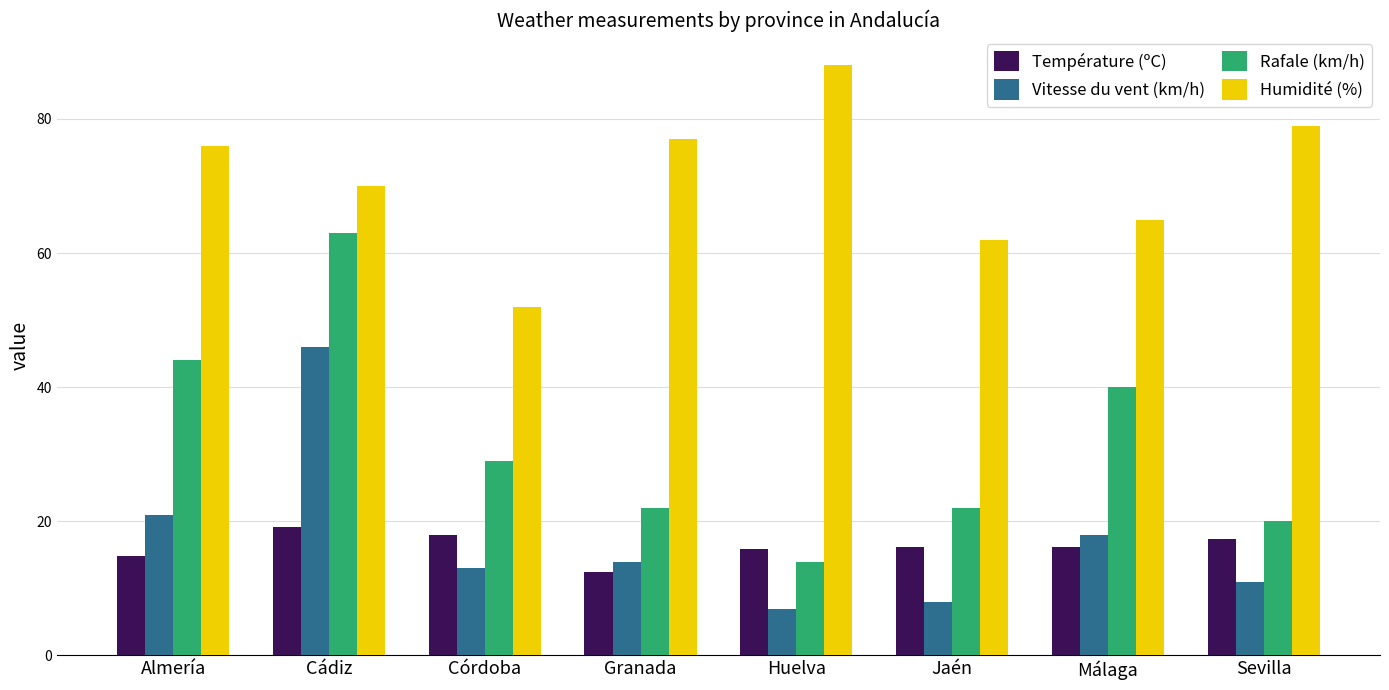

Rank the series by their maximum value, from highest to lowest.

Humidité (%), Rafale (km/h), Vitesse du vent (km/h), Température (ºC)